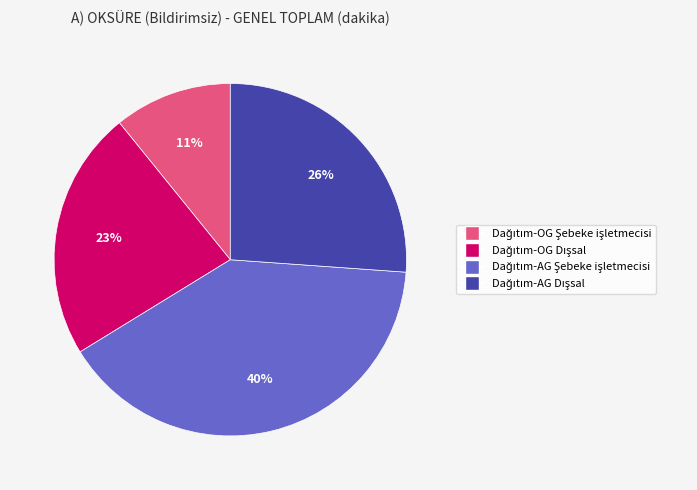

To the nearest percent, what is the difference between the largest and smallest slice percentages?

29%